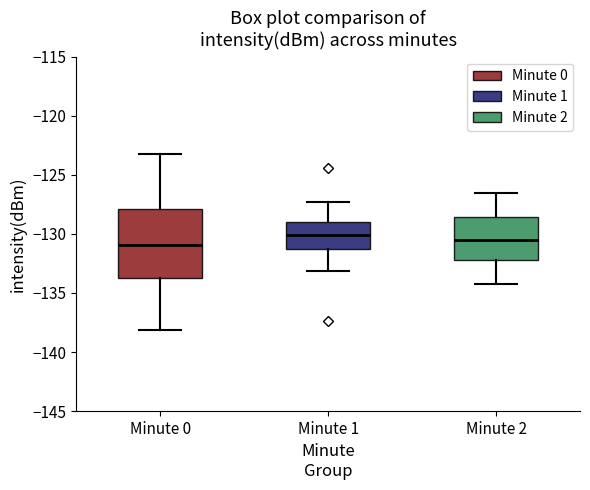

Where does the lower whisker of the box for Minute 2 end on the y-axis? The values are not printed on the chart, so give them approximately, as read against the axis.

-134.0